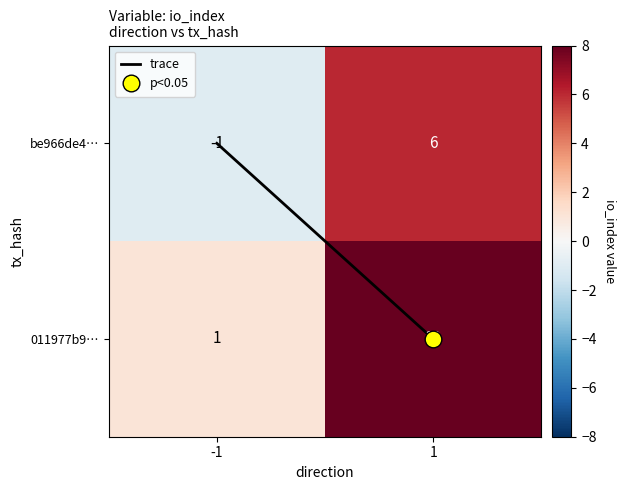

What is the difference between the 011977b9… values at 1 and -1?

18